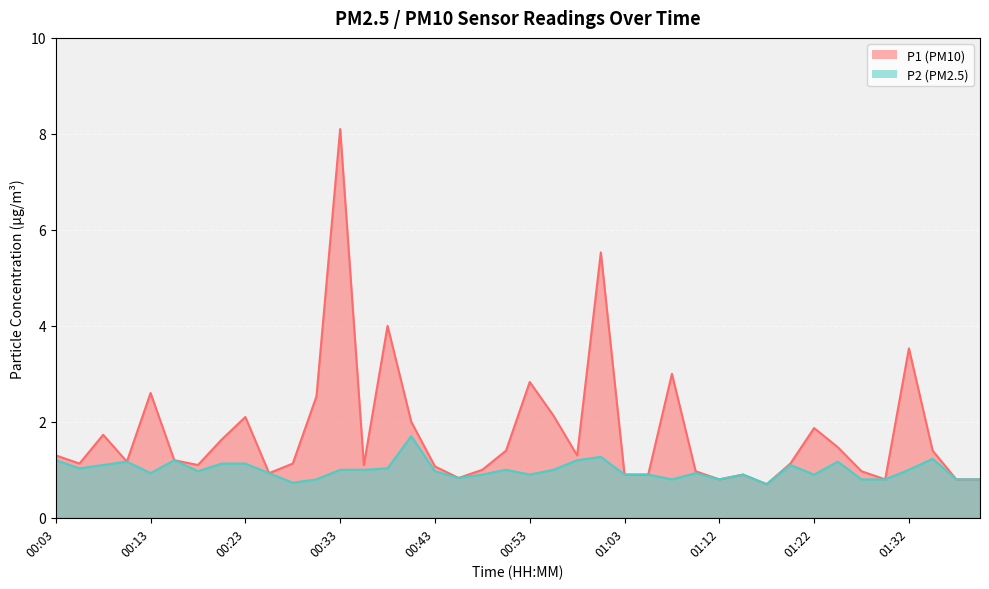

What is the total value across all series at 01:12?

1.6